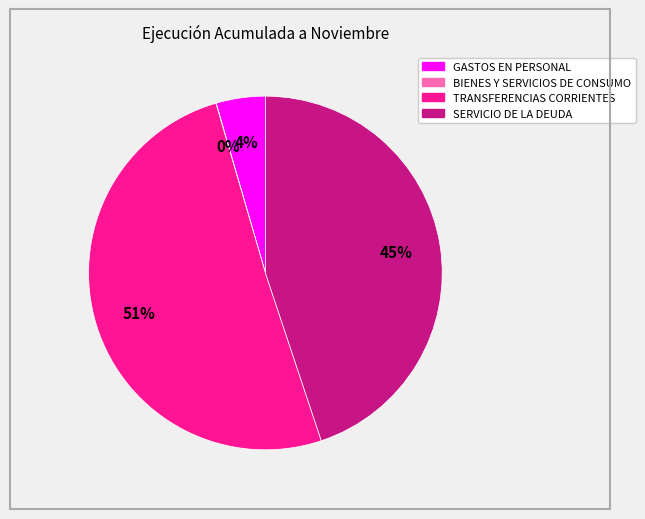

True or false: SERVICIO DE LA DEUDA accounts for 45% of the total.

True